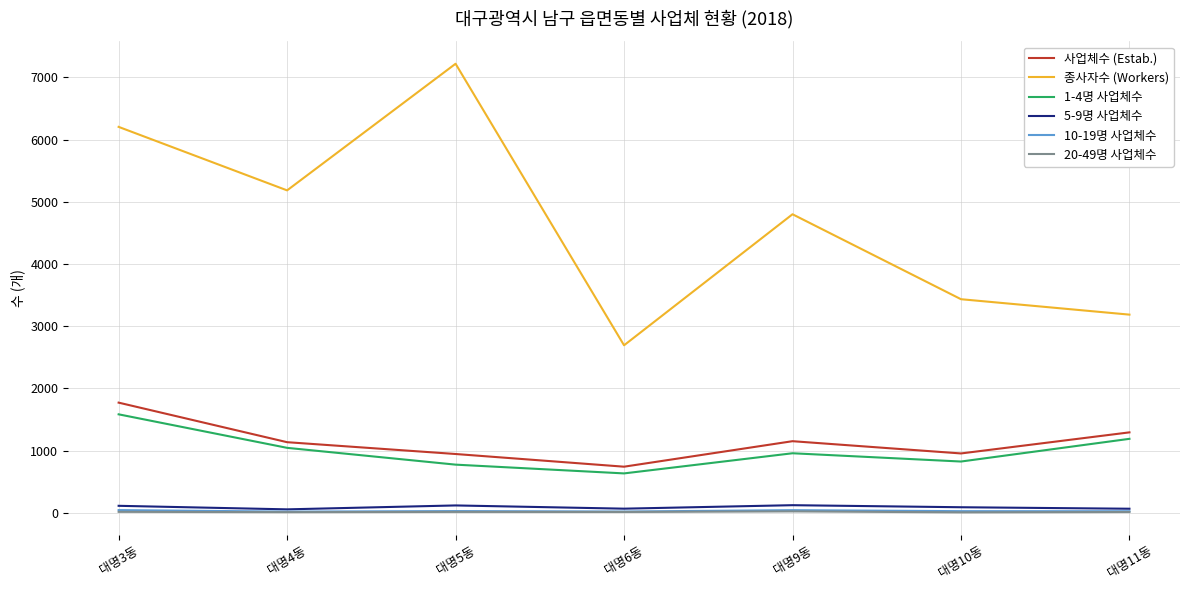

What is the average value of the 사업체수 (Estab.) series?

1141